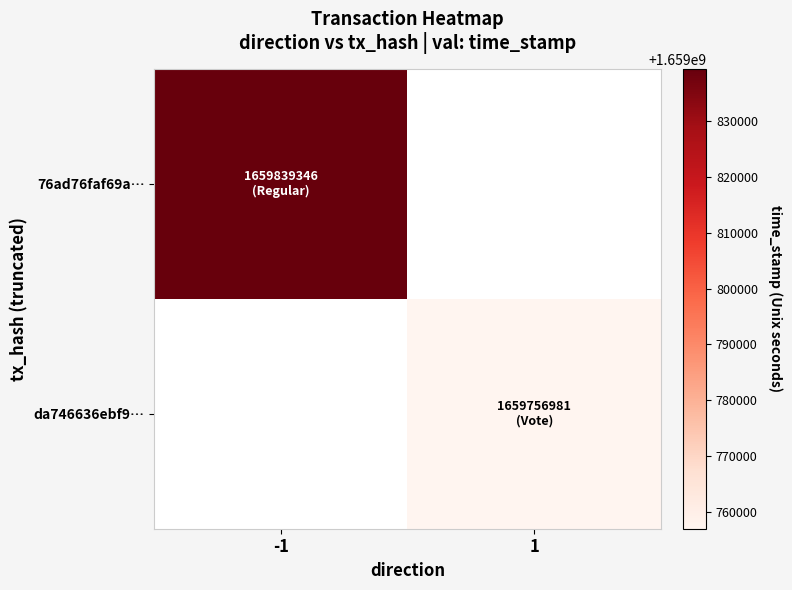

How many series are shown in this chart?

2